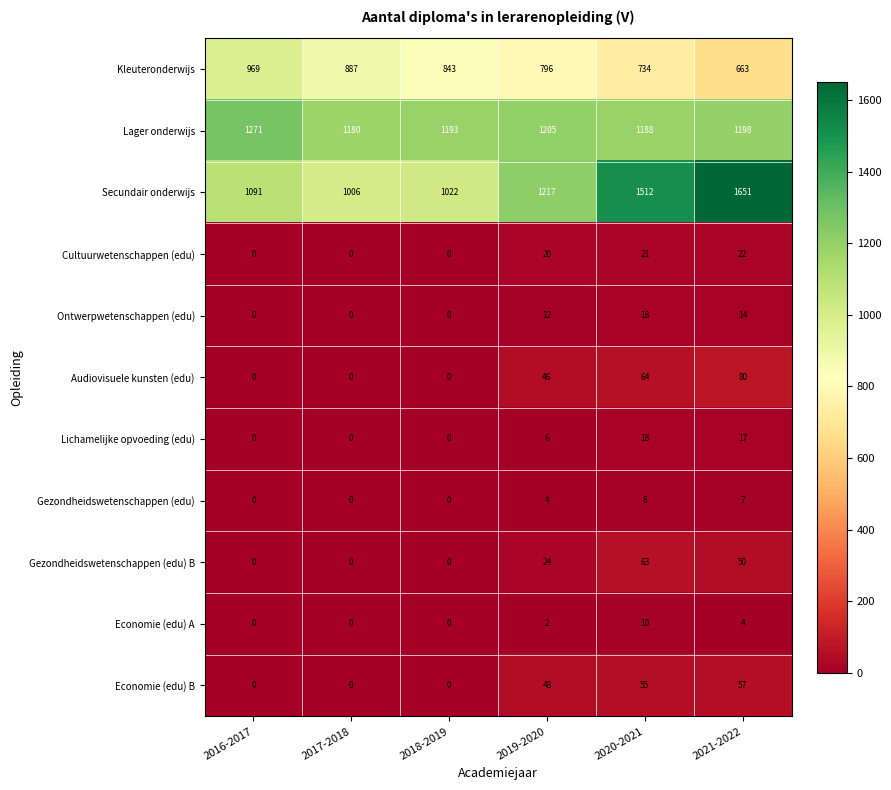

What is the sum of all Secundair onderwijs values?

7499